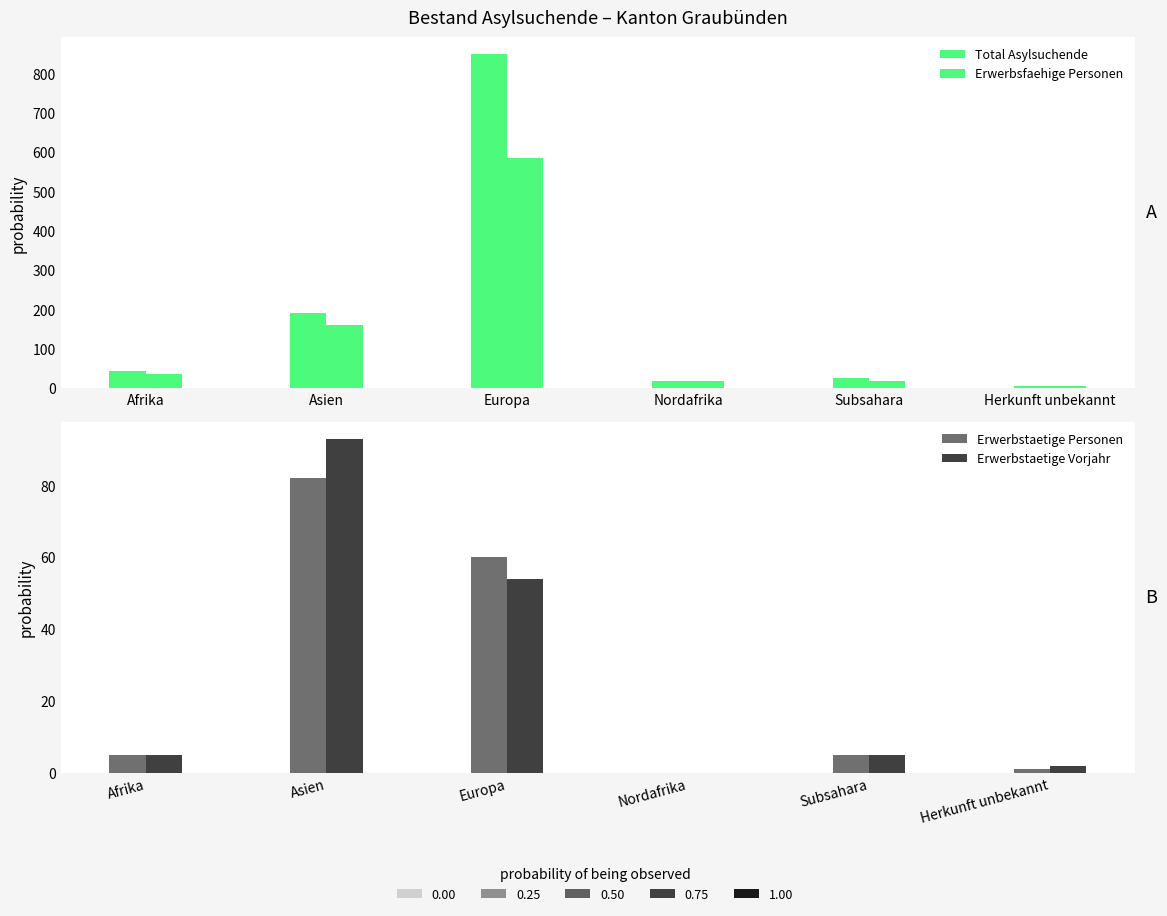

Which series has the largest total across all categories?

Total Asylsuchende